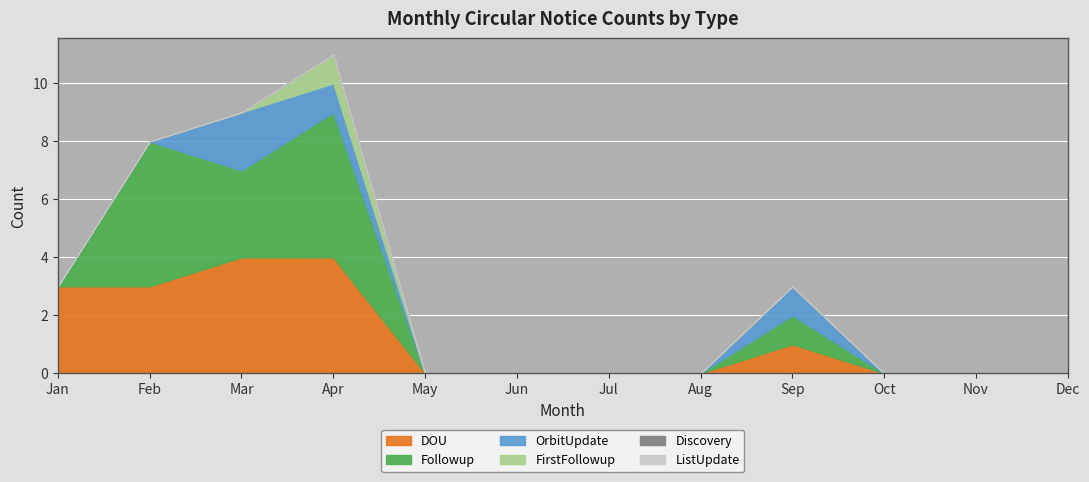

Is it true that ListUpdate equals 0 at Sep?

True